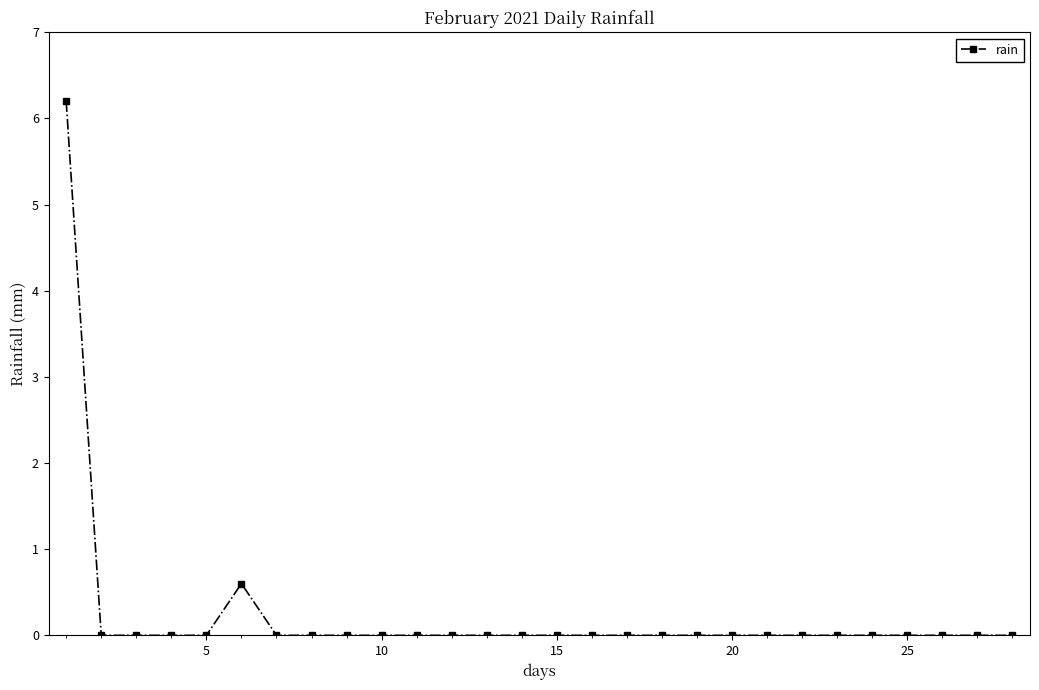

True or false: there are more than 0 points higher than both neighbors.

True